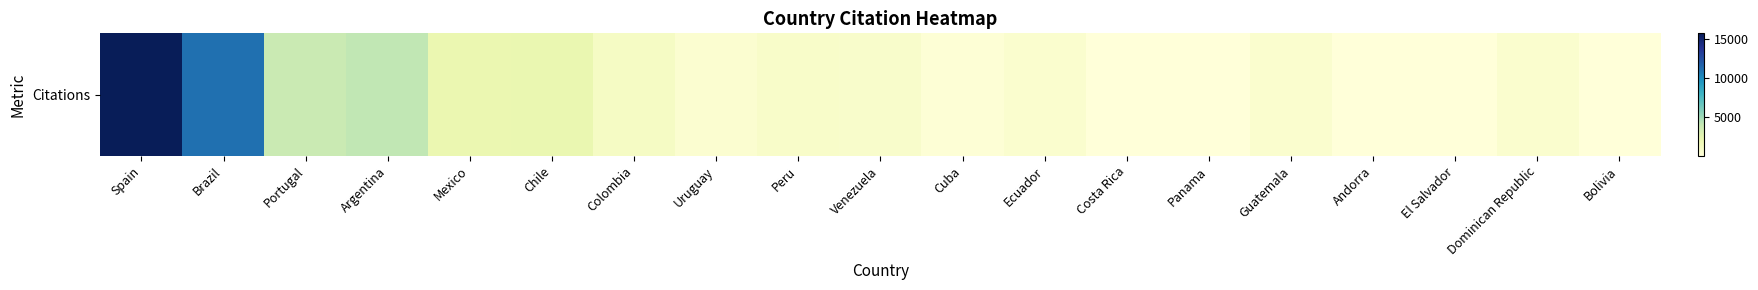

Between Andorra and Spain, which is larger?

Spain